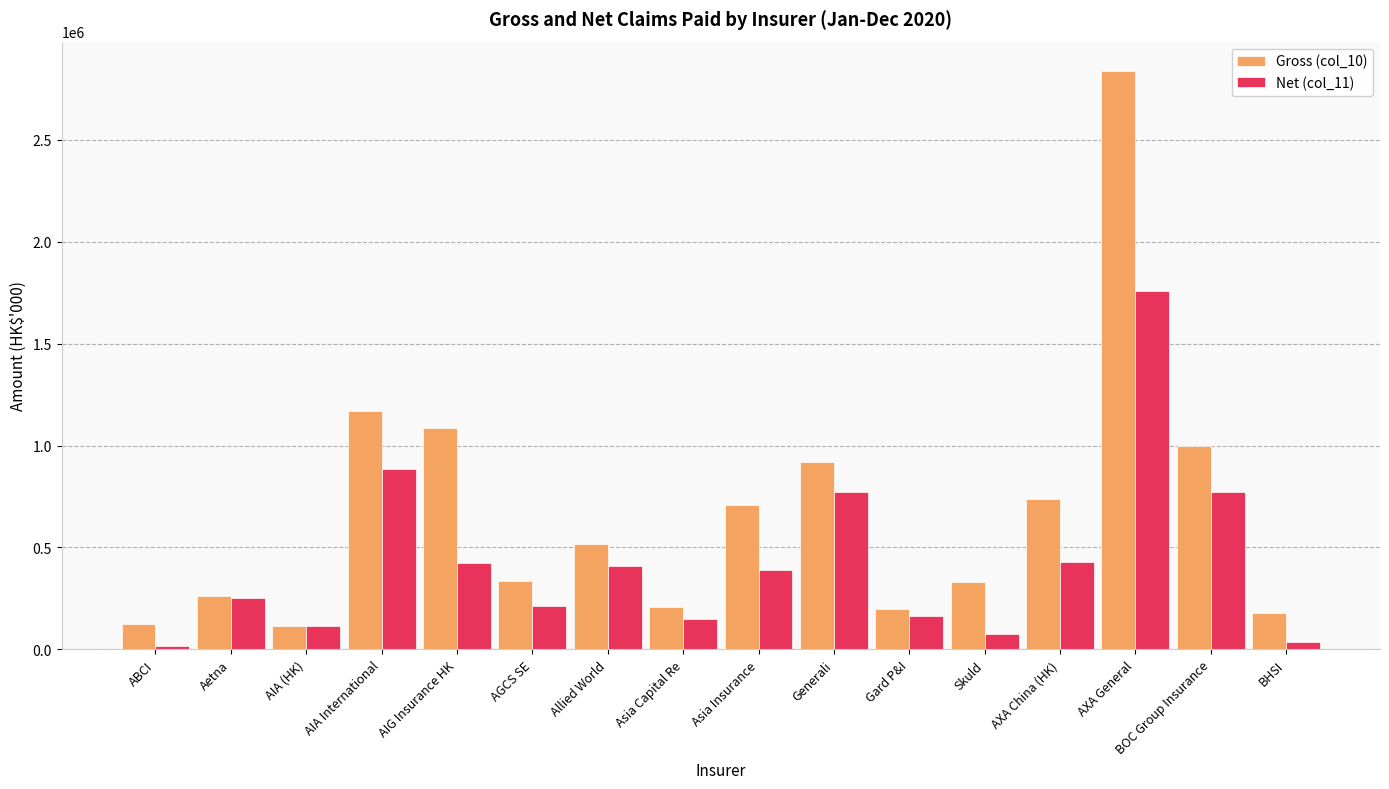

Which series has the largest total across all categories?

Gross (col_10)